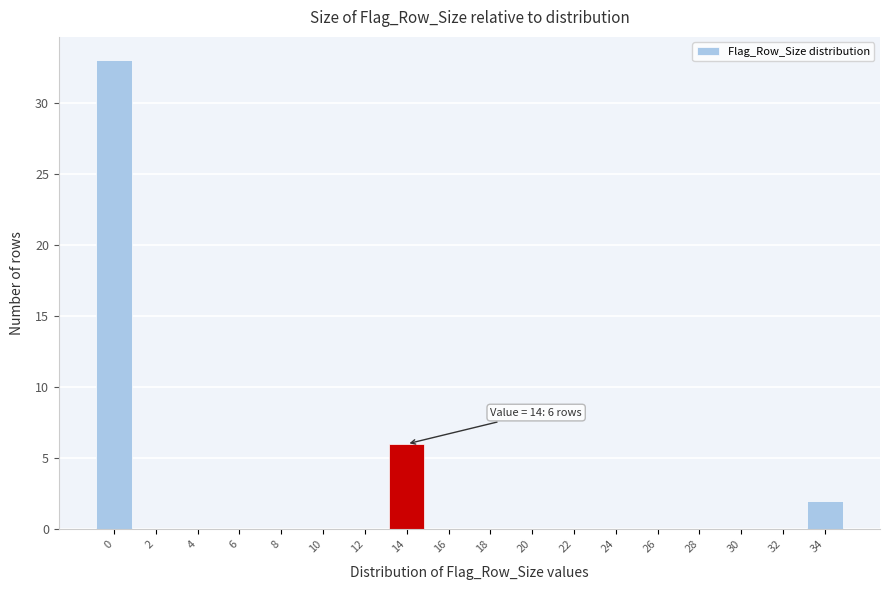

Reading left to right, transcribe all the data shown in this chart.

0=33	2=0	4=0	6=0	8=0	10=0	12=0	14=6	16=0	18=0	20=0	22=0	24=0	26=0	28=0	30=0	32=0	34=2